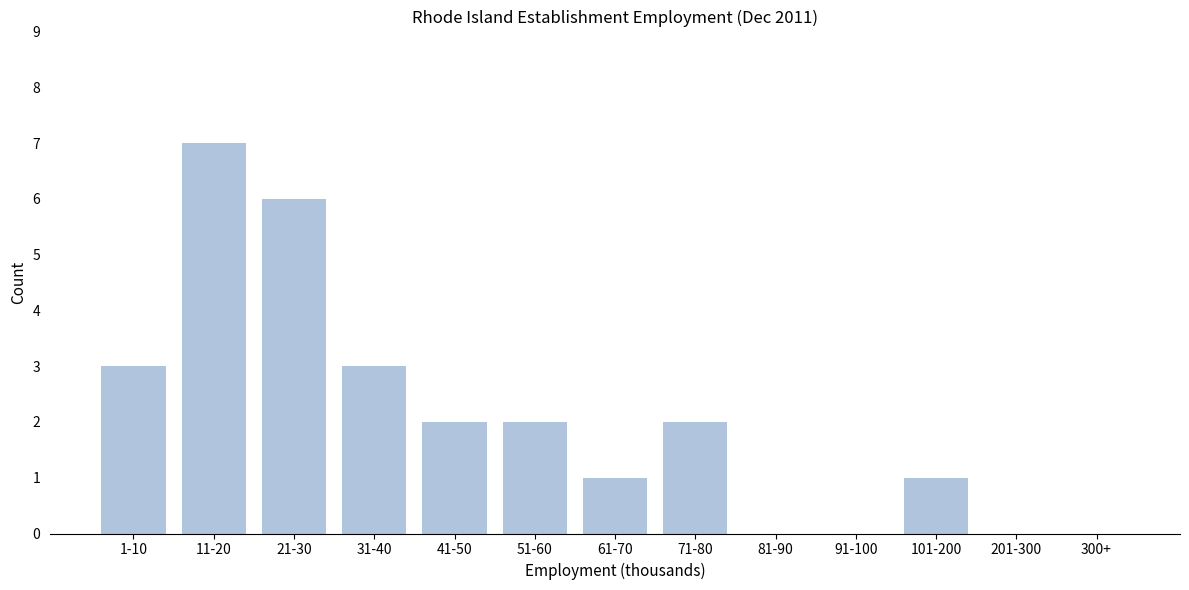

Reading left to right, extract all data points from this chart.

1-10=3	11-20=7	21-30=6	31-40=3	41-50=2	51-60=2	61-70=1	71-80=2	81-90=0	91-100=0	101-200=1	201-300=0	300+=0